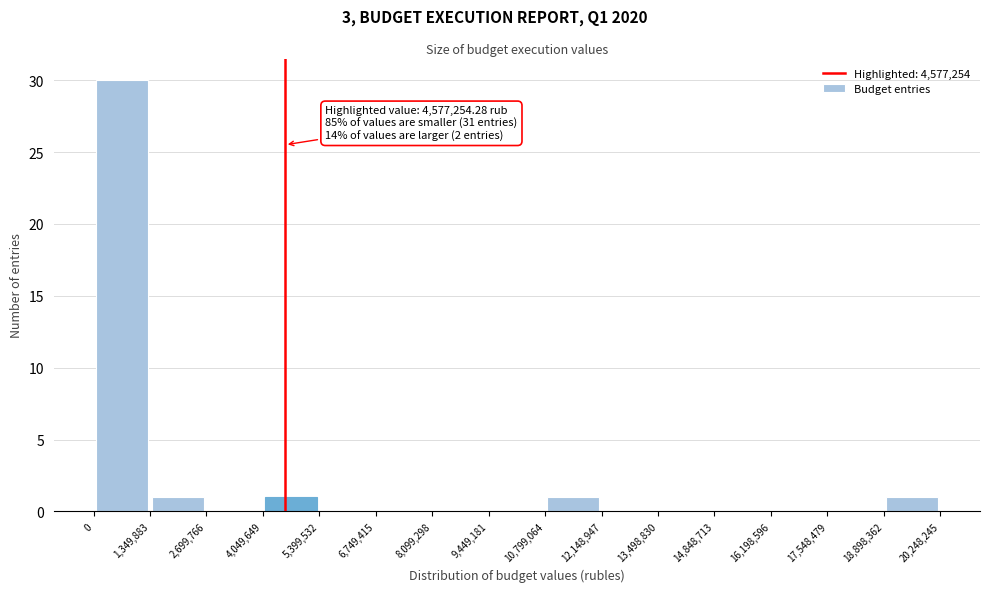

Which range on the x-axis has the tallest bar?

0 to 1,349,883